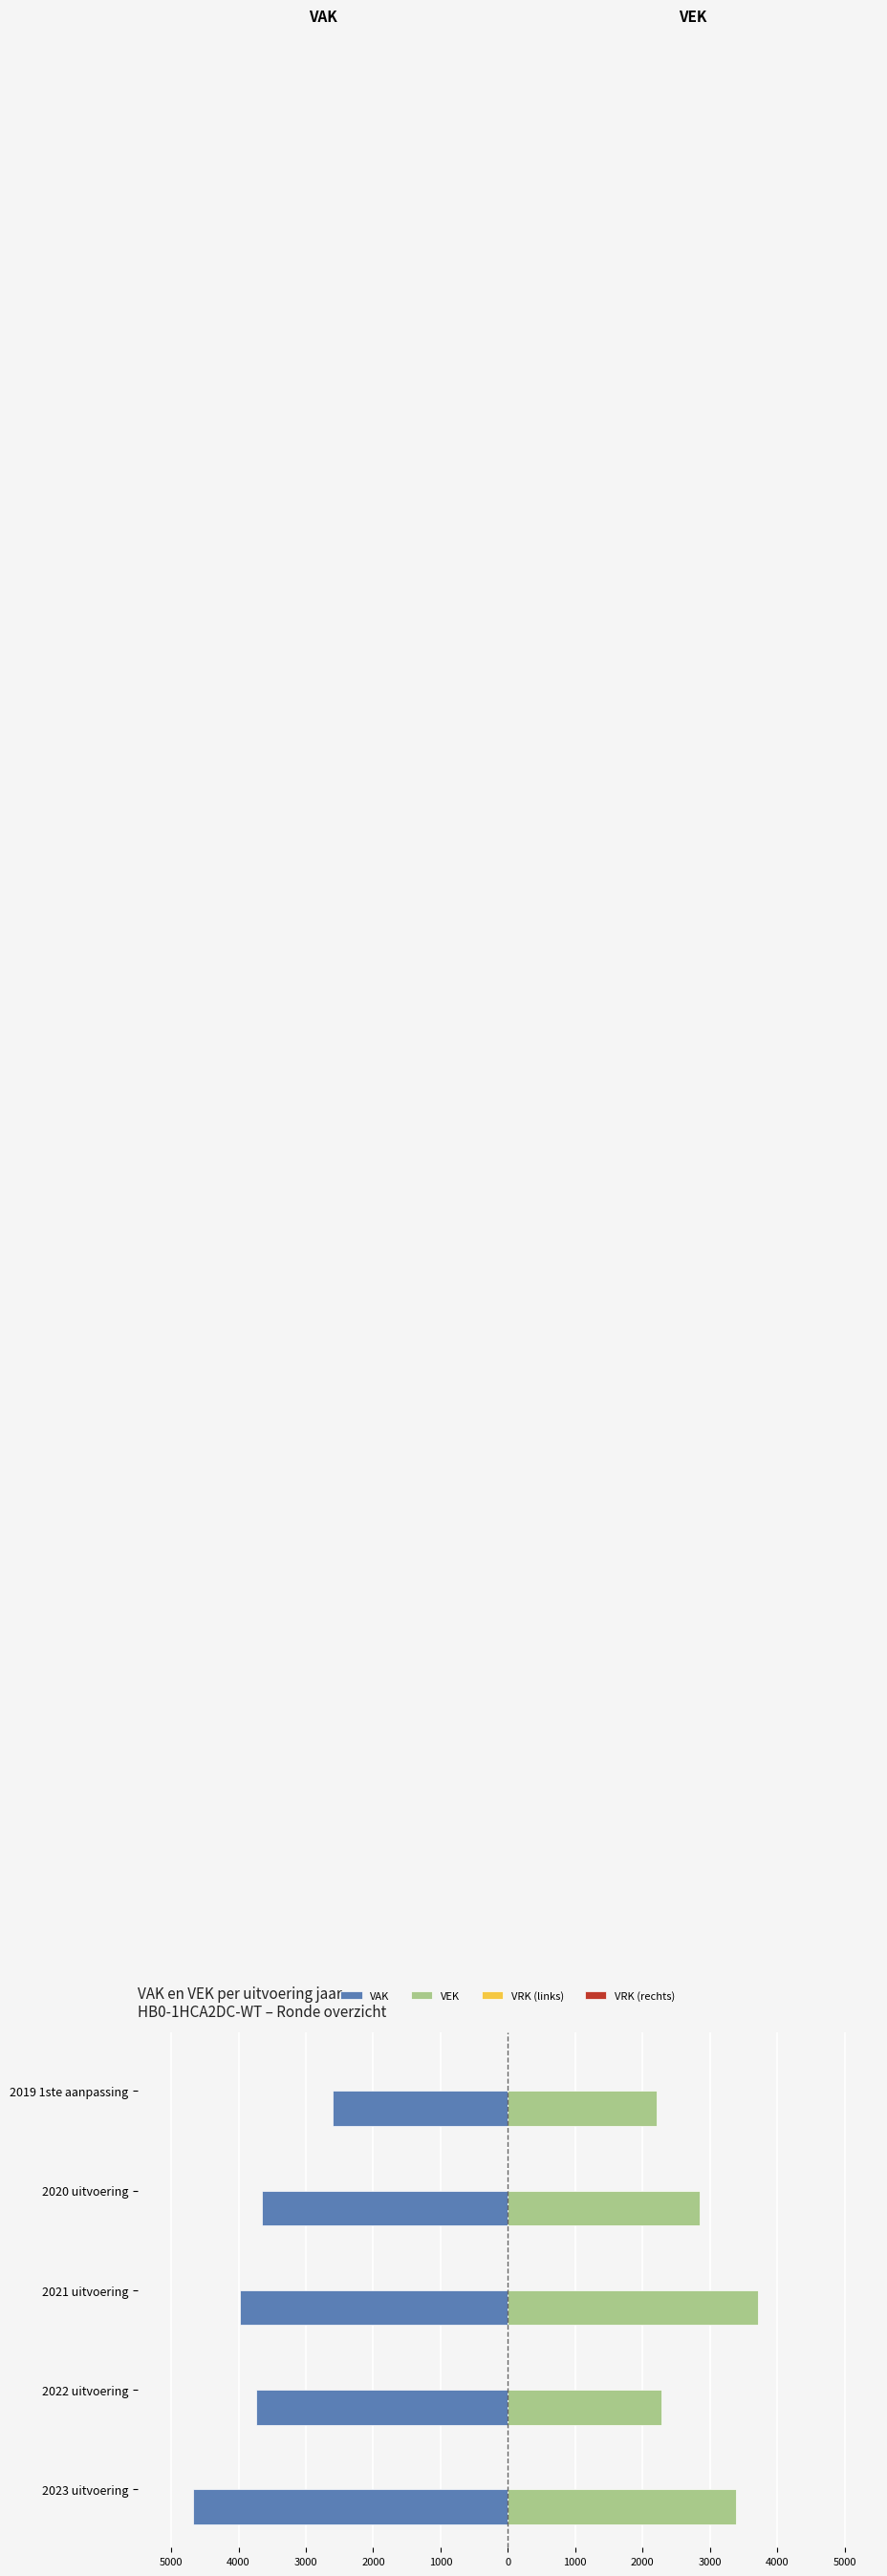

The VEK series shows 1060.3 at 2019 1ste aanpassing. True or false?

False